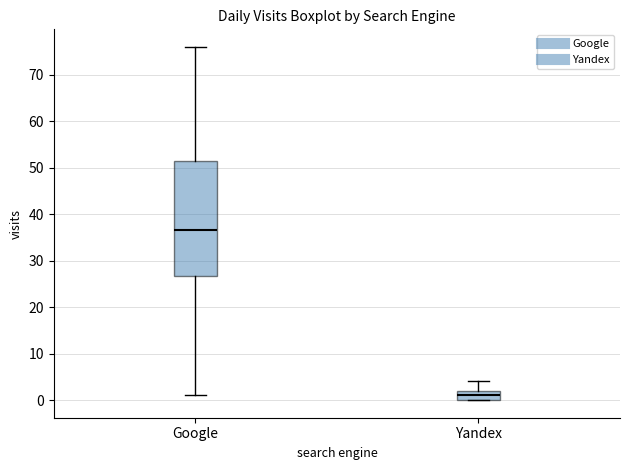

Which box's median line is the lowest?

Yandex